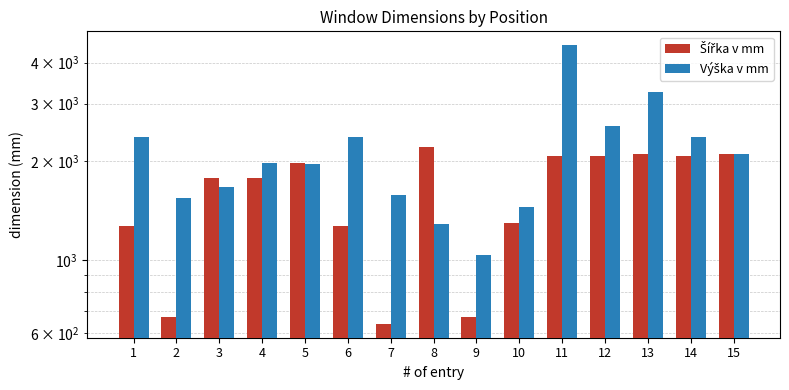

Which has a higher value, 4 or 7?

4